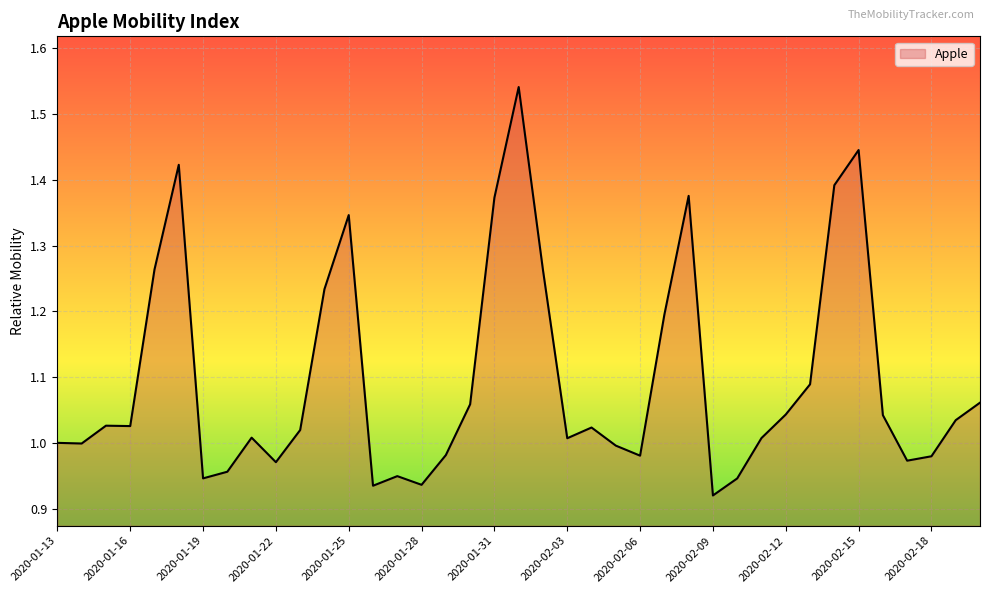

What is the difference between the maximum and minimum values?

0.6